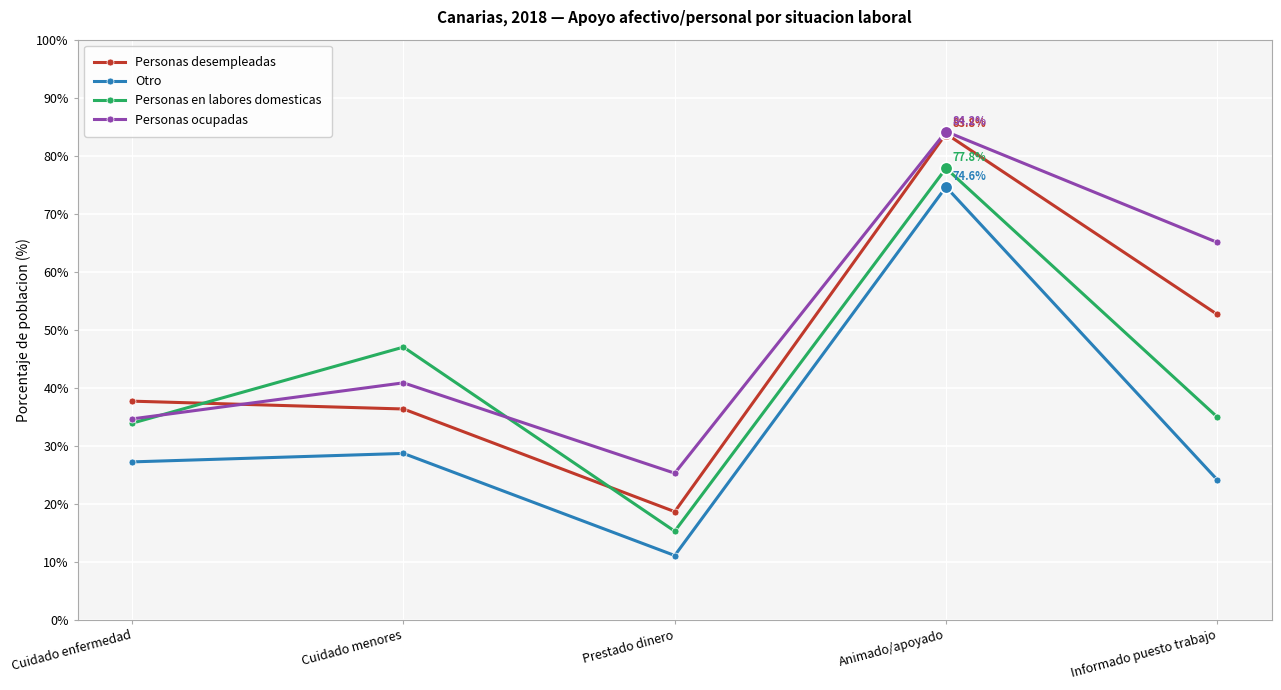

At how many categories does at least one series exceed 80?

1